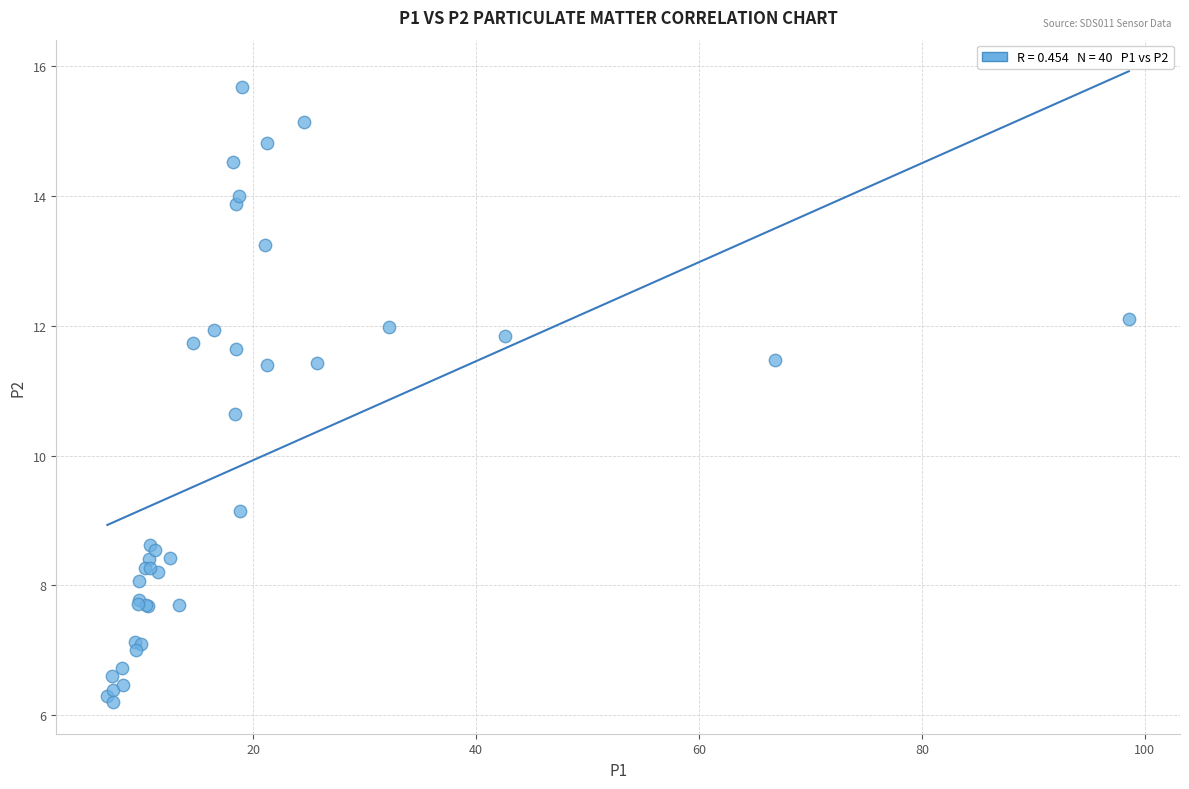

What Y value in the scatter plot is closest to 10?

10.7